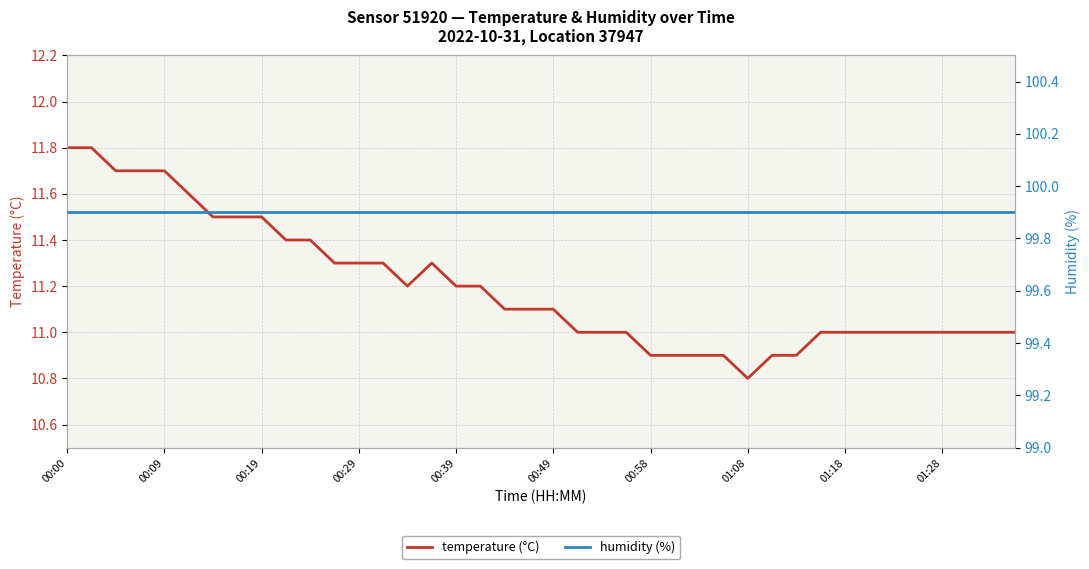

Which series has the widest spread of values?

temperature (°C)